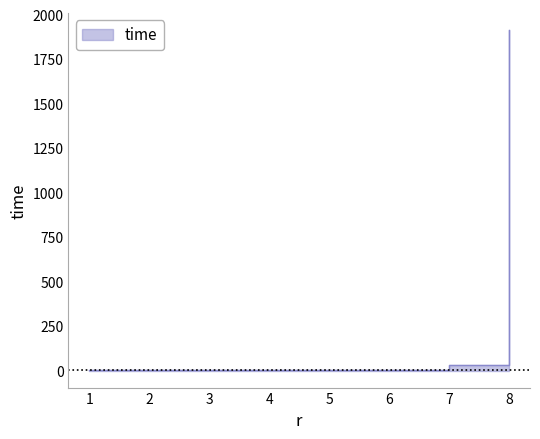

List the labels in order of value, smallest first.

1, 2, 3, 4, 5, 6, 7, 8